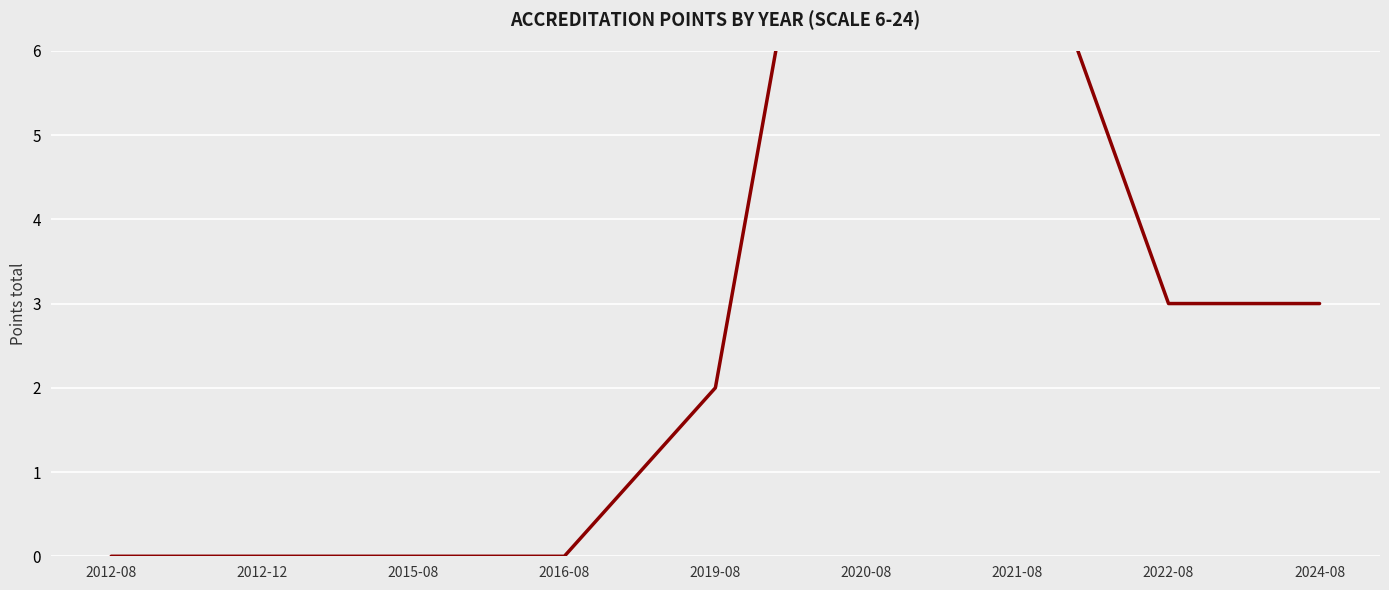

Reading right to left, what are all the values shown in this chart?

3	3	8	12	2	0	0	0	0